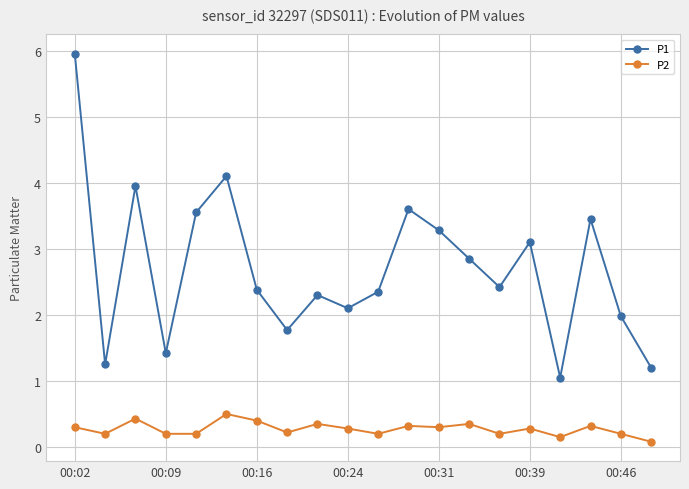

What is the greatest value displayed?

6.0